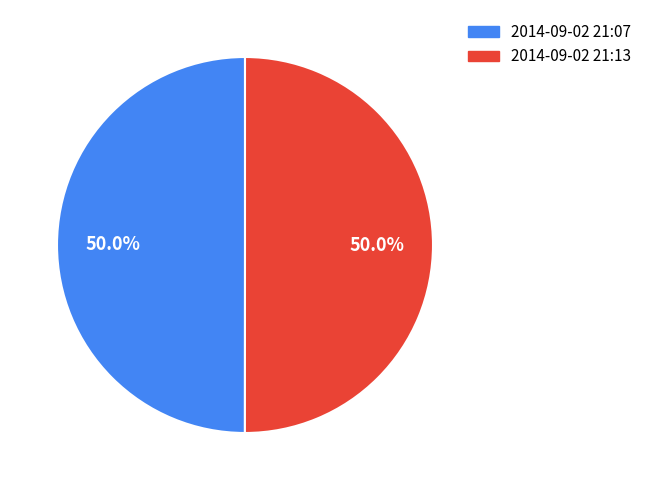

Approximately how many times larger is the value at 2014-09-02 21:07 compared to 2014-09-02 21:13?

1.0